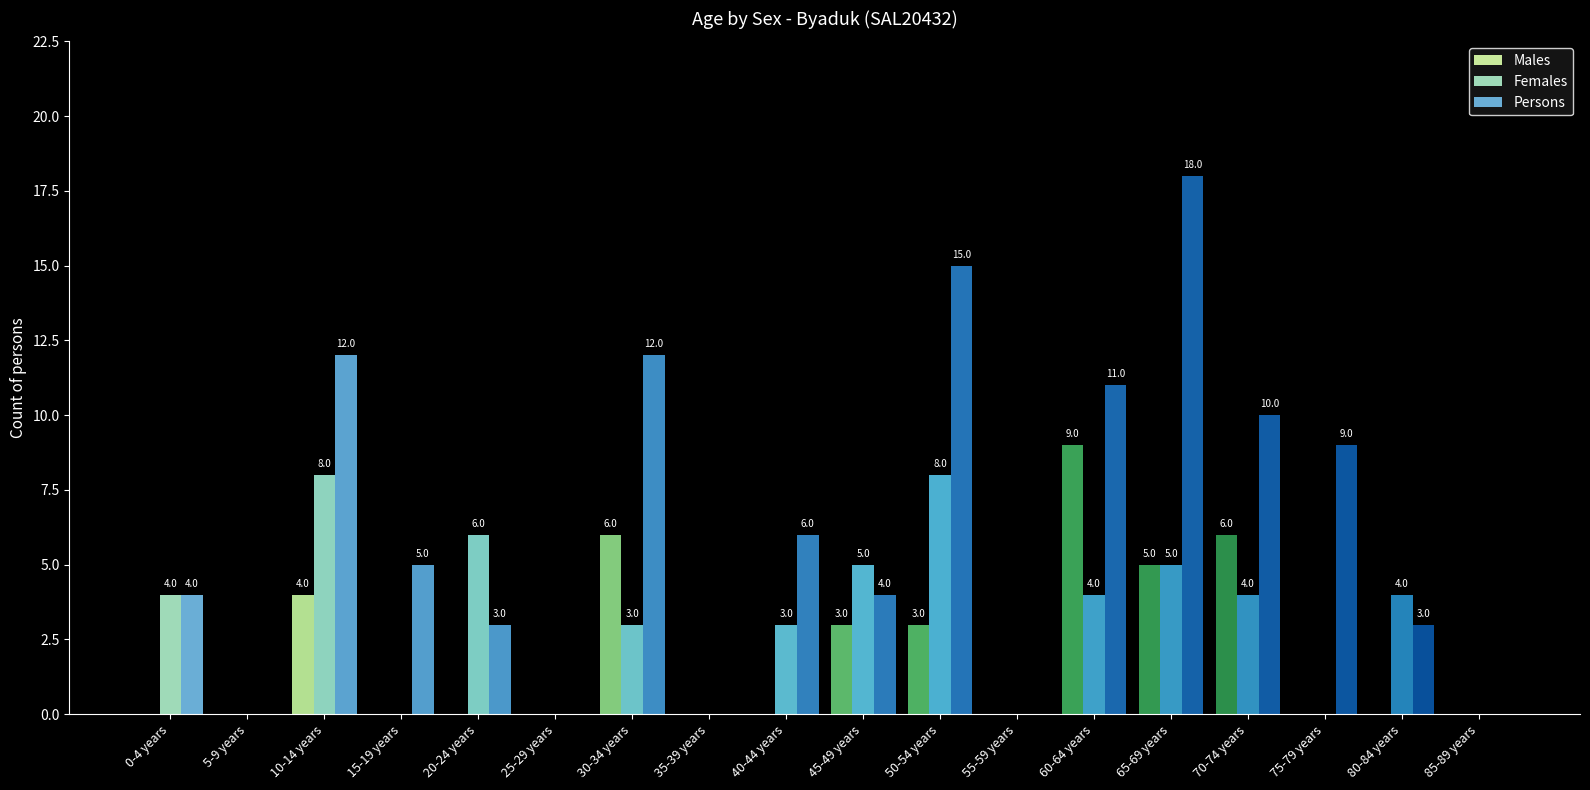

At which category is the sum across all series the highest?

65-69 years